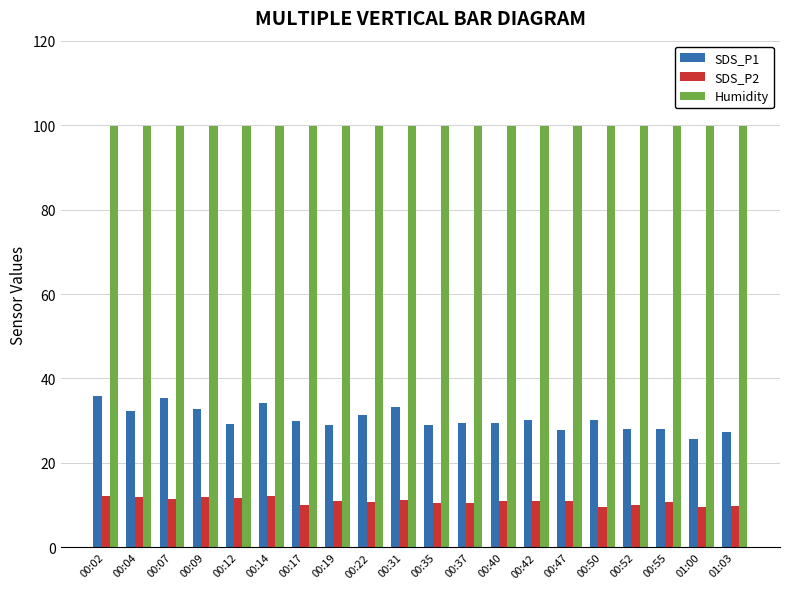

Is the value of Humidity at 00:37 greater than the value of SDS_P1 at 00:09?

Yes